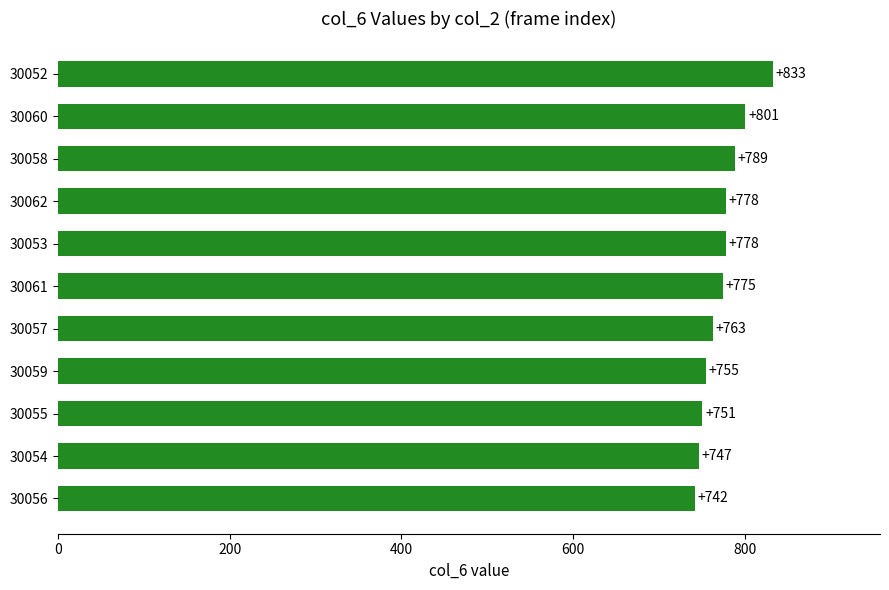

Is it true that the value at 30062 is 488?

False